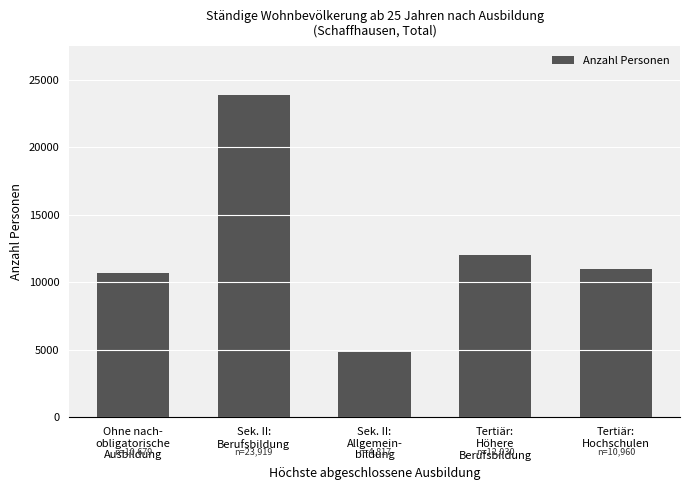

Which label corresponds to the largest value in the chart?

Sek. II:
Berufsbildung